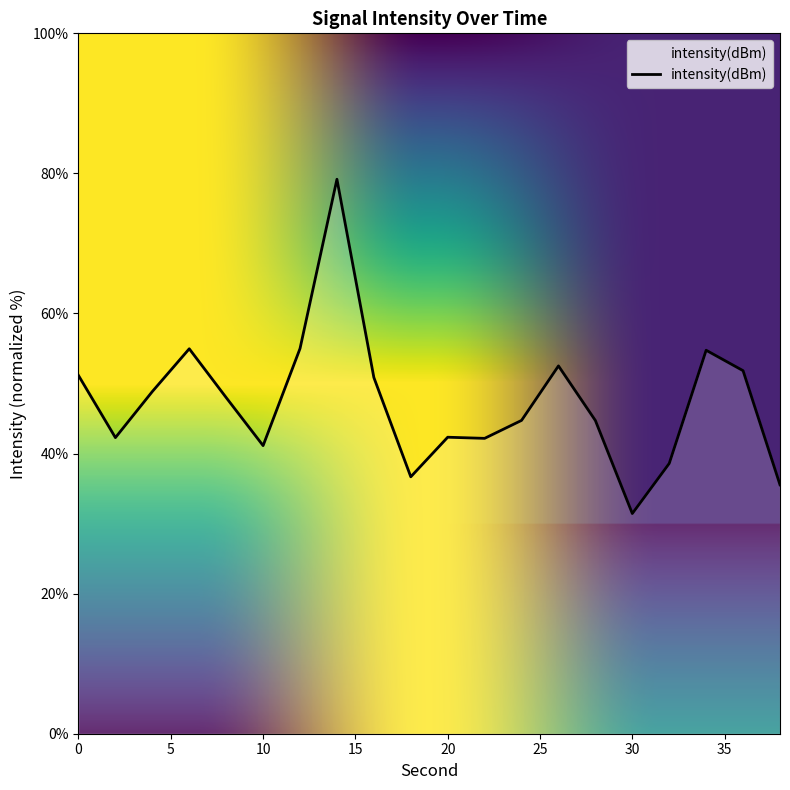

What is the difference between the maximum and minimum values?

47.7